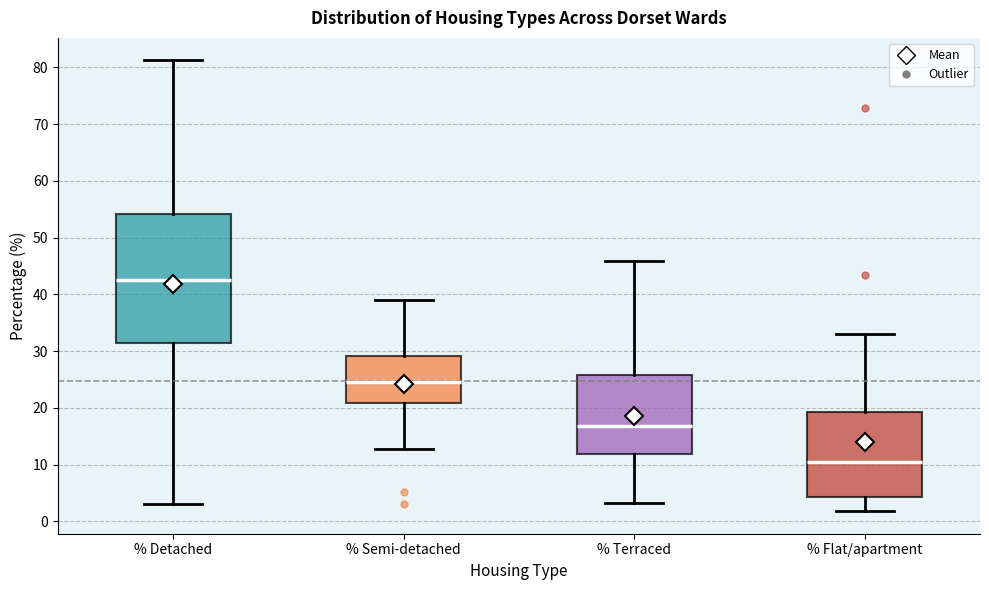

Reading left to right, read every box against the y-axis: the position of its median line, the range the box covers, and the ends of its whiskers. The values are not printed on the chart, so give them approximately, as read against the axis.

% Detached: median 43, box 31 to 54, whiskers 3 to 81
% Semi-detached: median 24, box 21 to 29, whiskers 13 to 39
% Terraced: median 17, box 12 to 26, whiskers 3 to 46
% Flat/apartment: median 10, box 4 to 19, whiskers 2 to 33